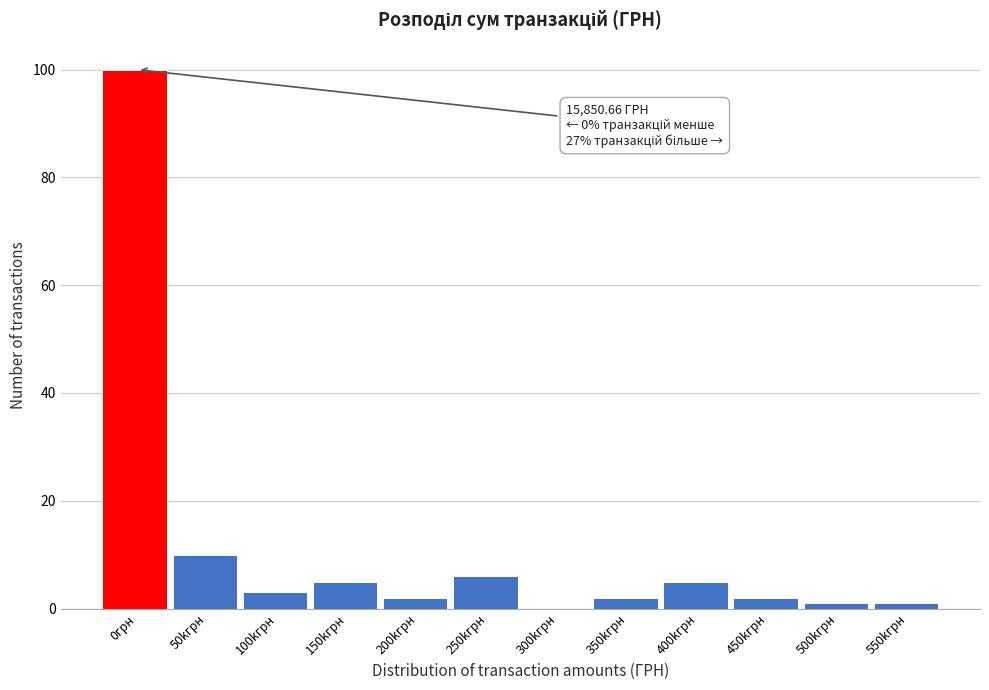

Reading left to right, transcribe all the data shown in this chart.

0грн=100	50kгрн=10	100kгрн=3	150kгрн=5	200kгрн=2	250kгрн=6	300kгрн=0	350kгрн=2	400kгрн=5	450kгрн=2	500kгрн=1	550kгрн=1